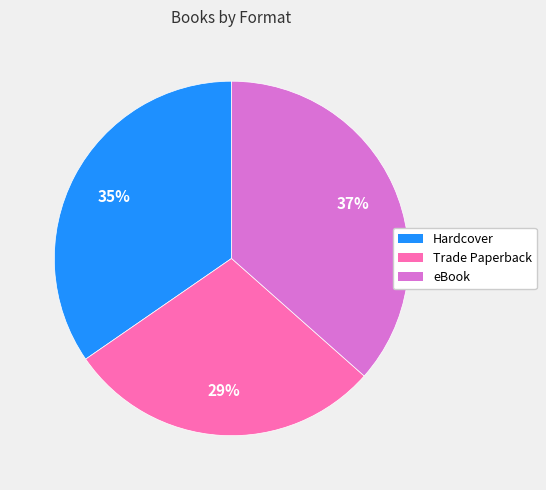

Is there a majority slice in this chart?

No